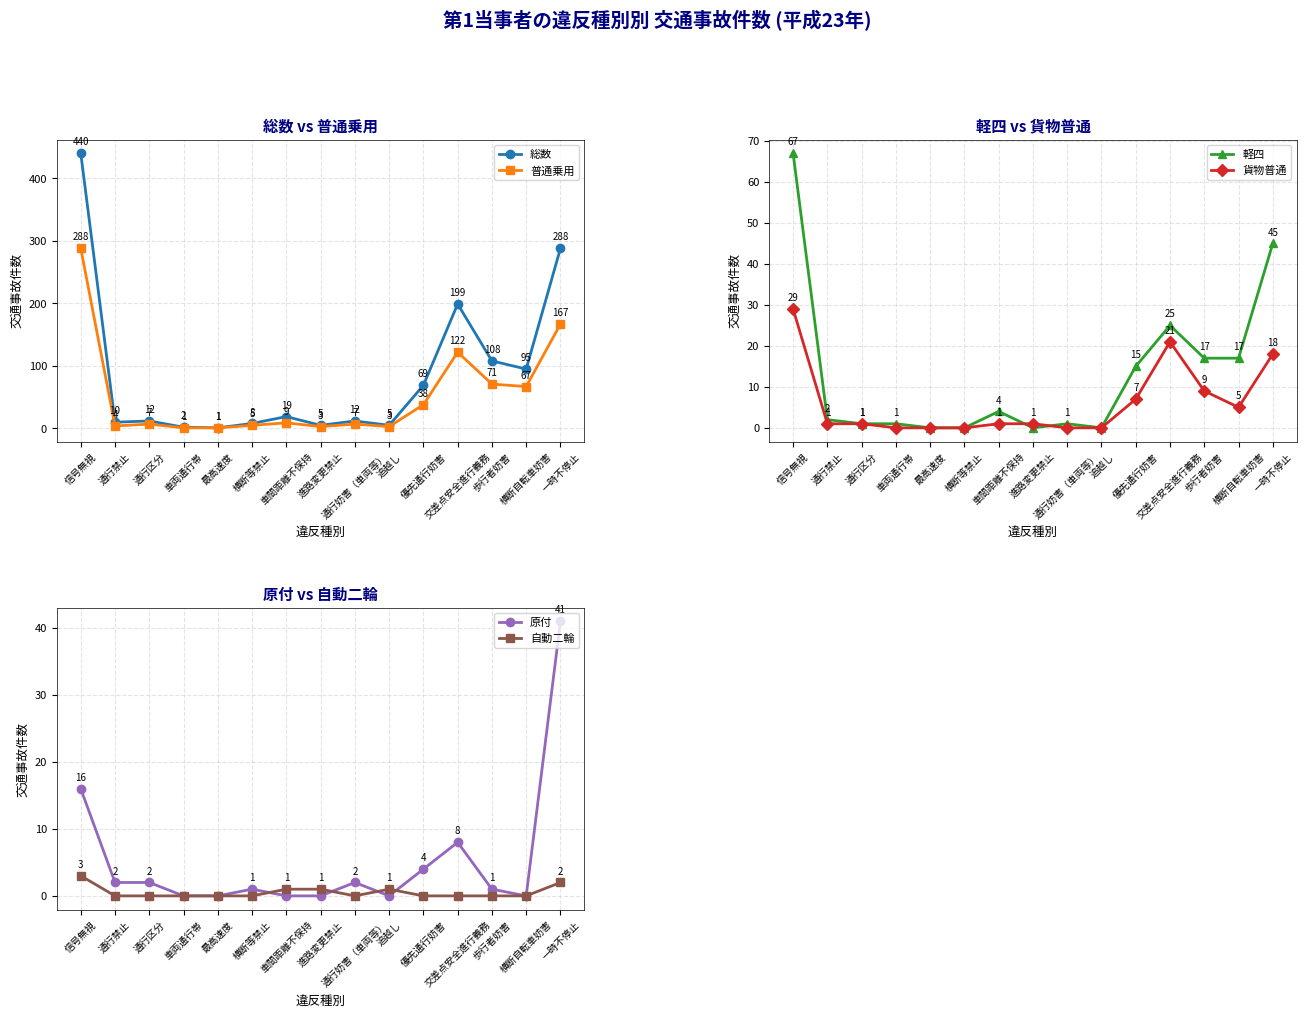

What is the sum of all 貨物普通 values?

93